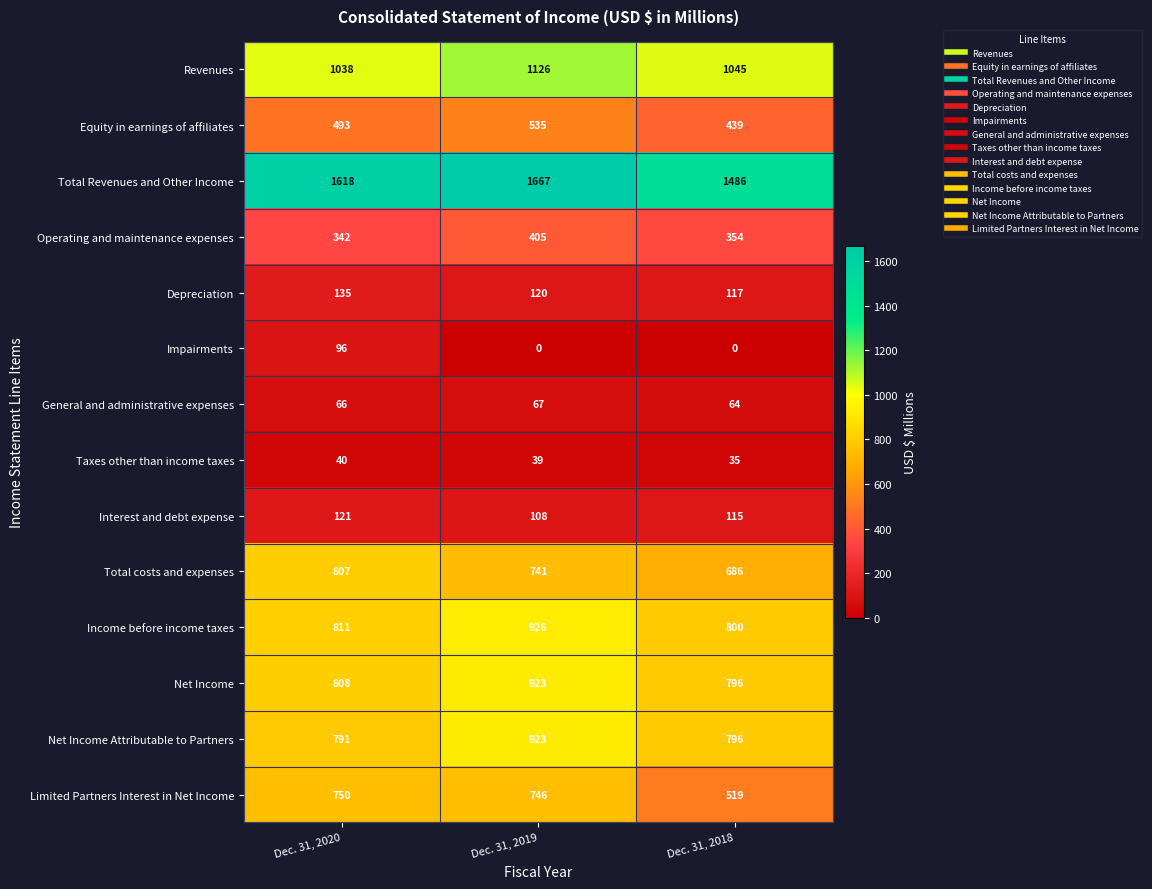

What value does the Taxes other than income taxes series have at Dec. 31, 2020?

40